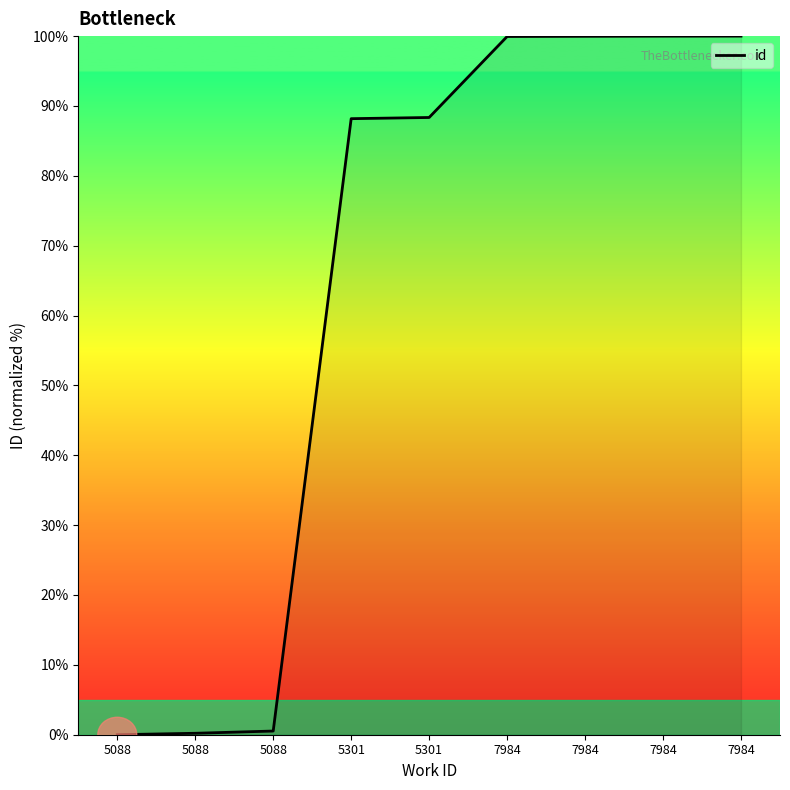

Reading right to left, what are all the values shown in this chart?

100.0	100.0	100.0	99.9	88.4	88.2	0.5	0.2	0.0